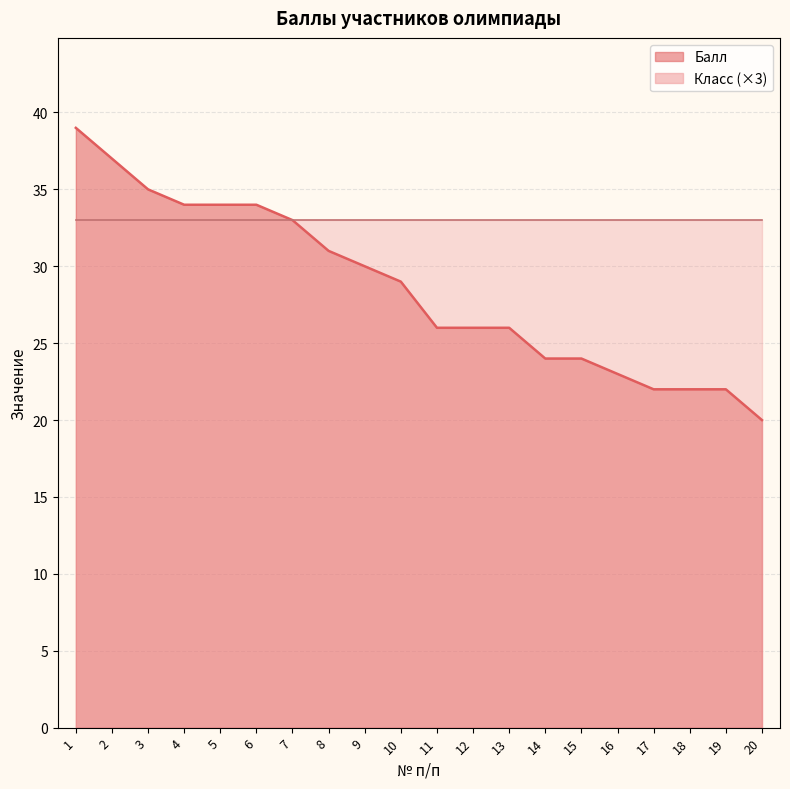

What is the greatest value displayed?

39